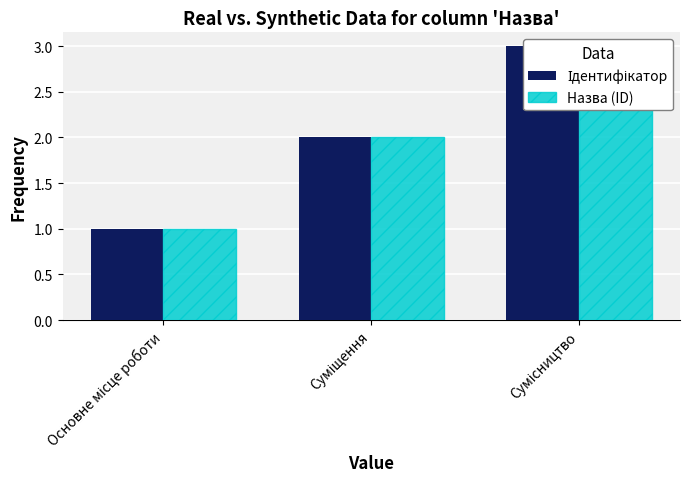

What are all the series names shown in the legend?

Ідентифікатор, Назва (ID)